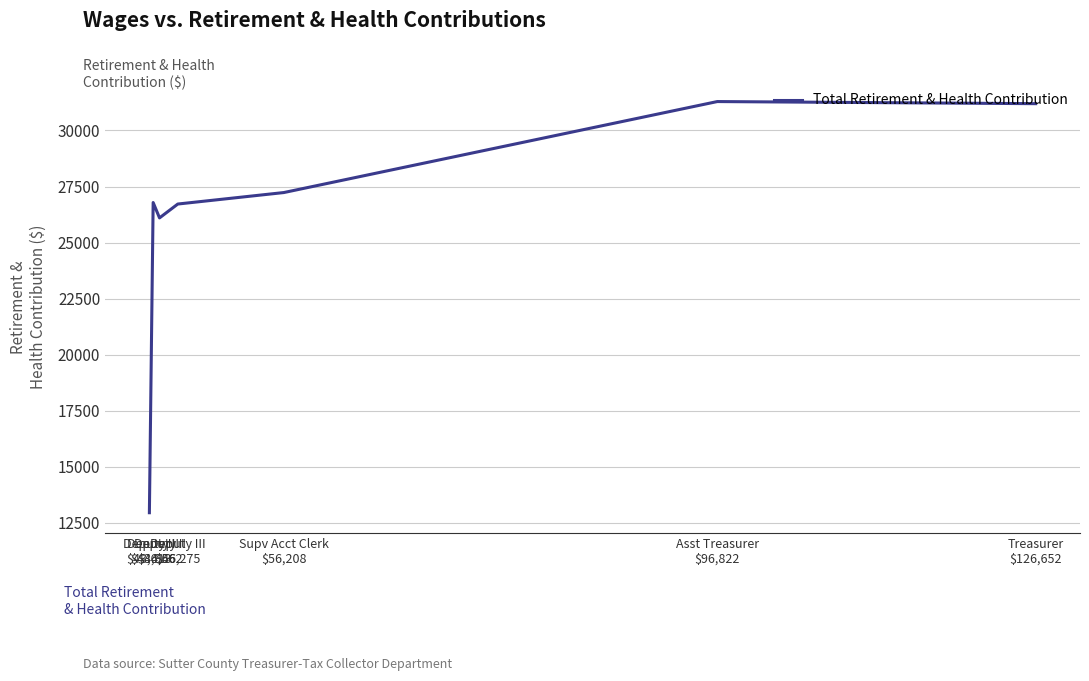

What is the difference between the second highest and minimum values?

18247